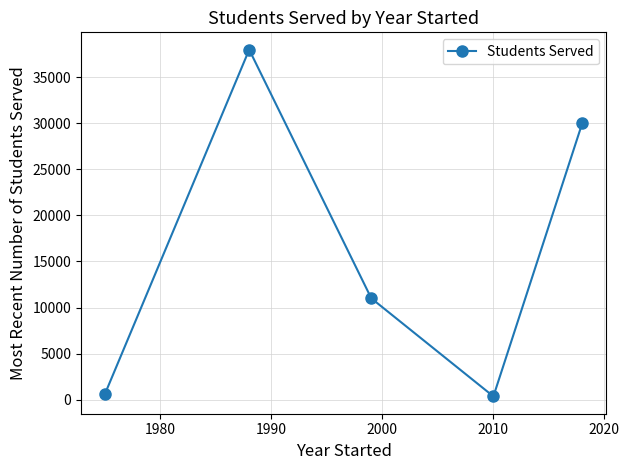

True or false: the data has more than 2 interior local peaks.

False